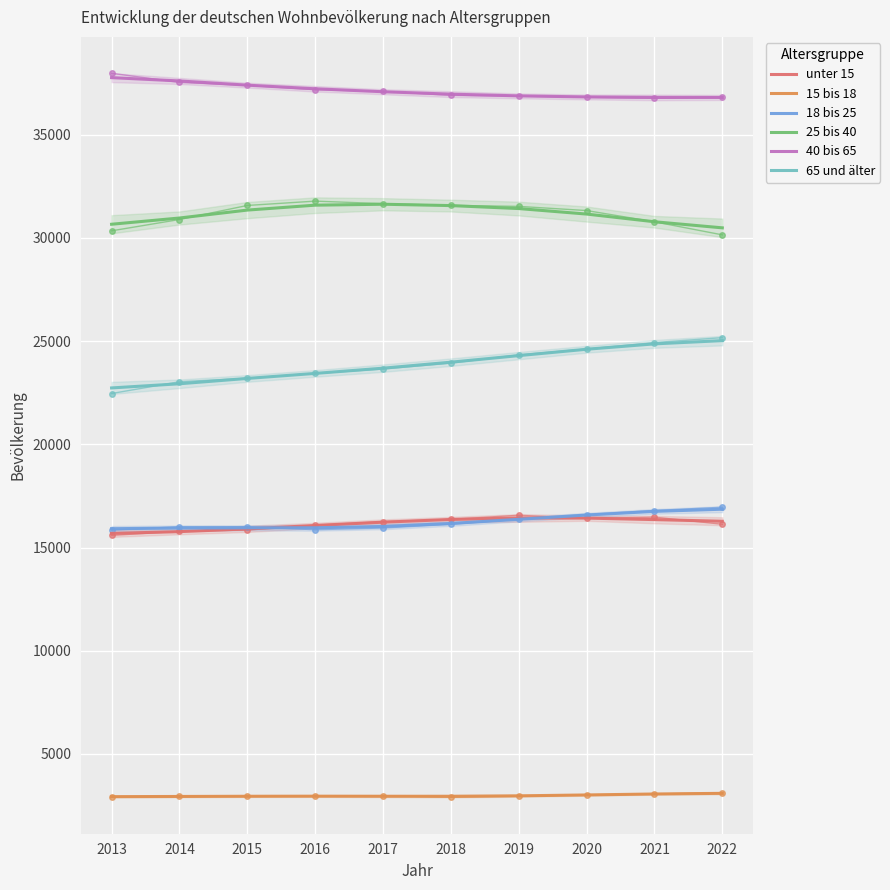

How many data points does each series have?

10